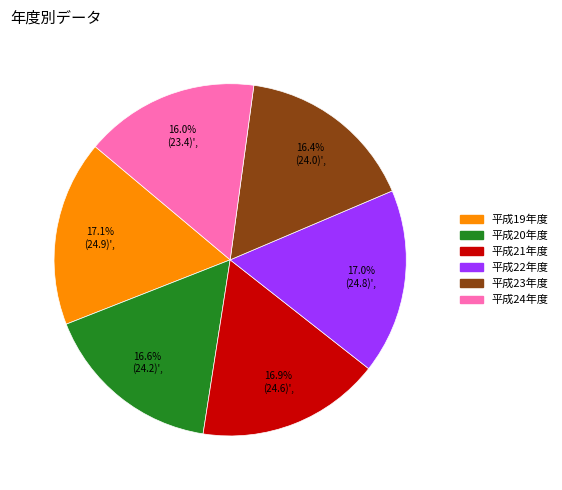

Combined, do 平成22年度 and 平成19年度 account for over 50%?

No